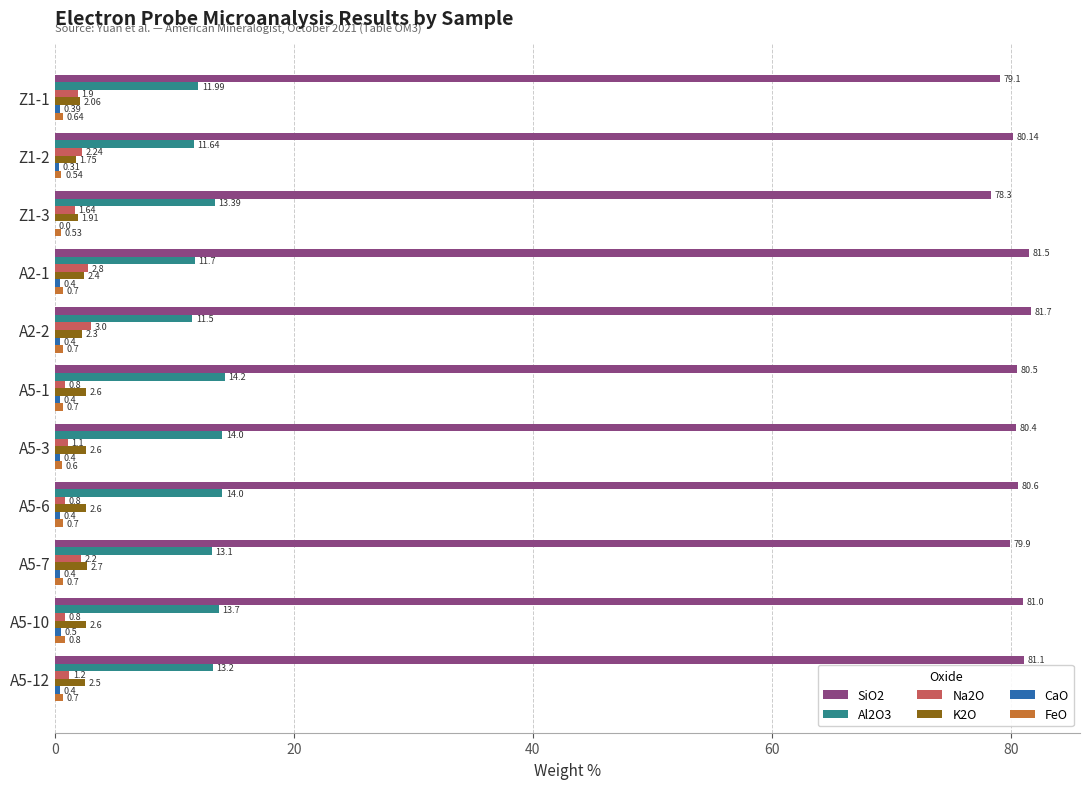

What is the sum of the SiO2 values at A5-6 and Z1-3?

158.9